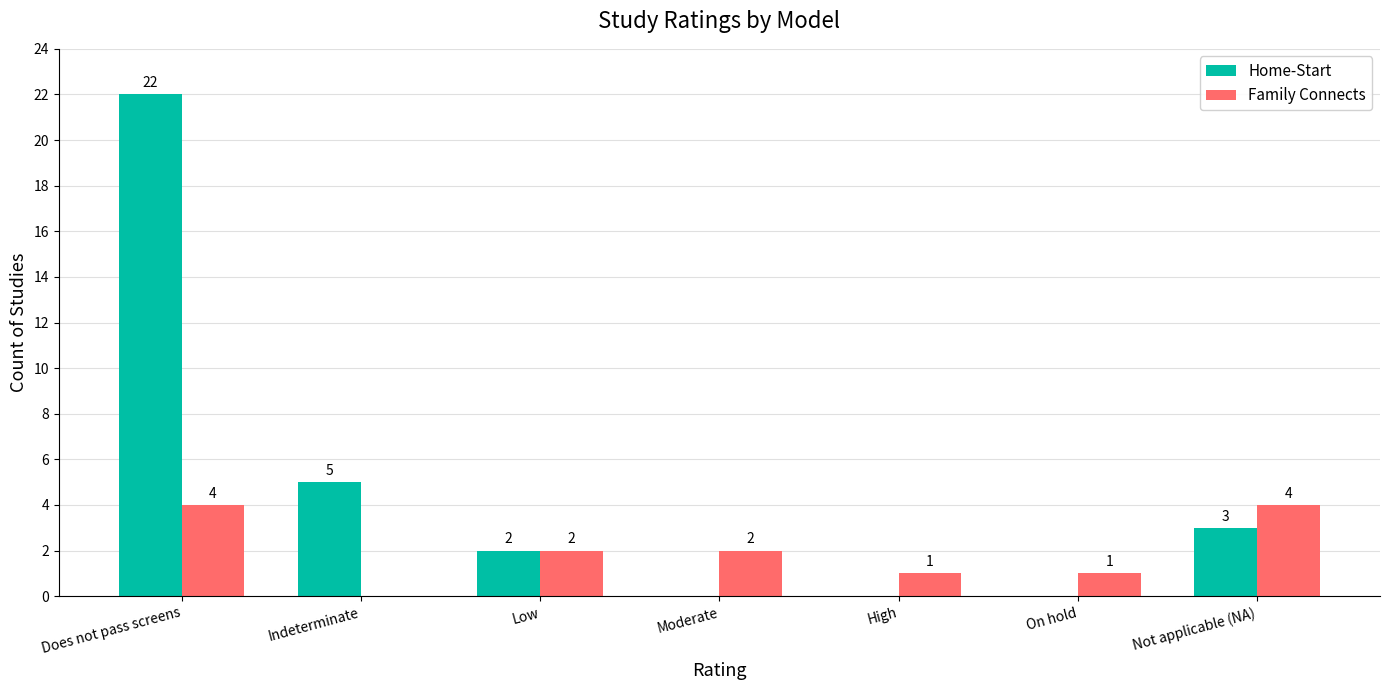

What is the highest value of the Family Connects series?

4